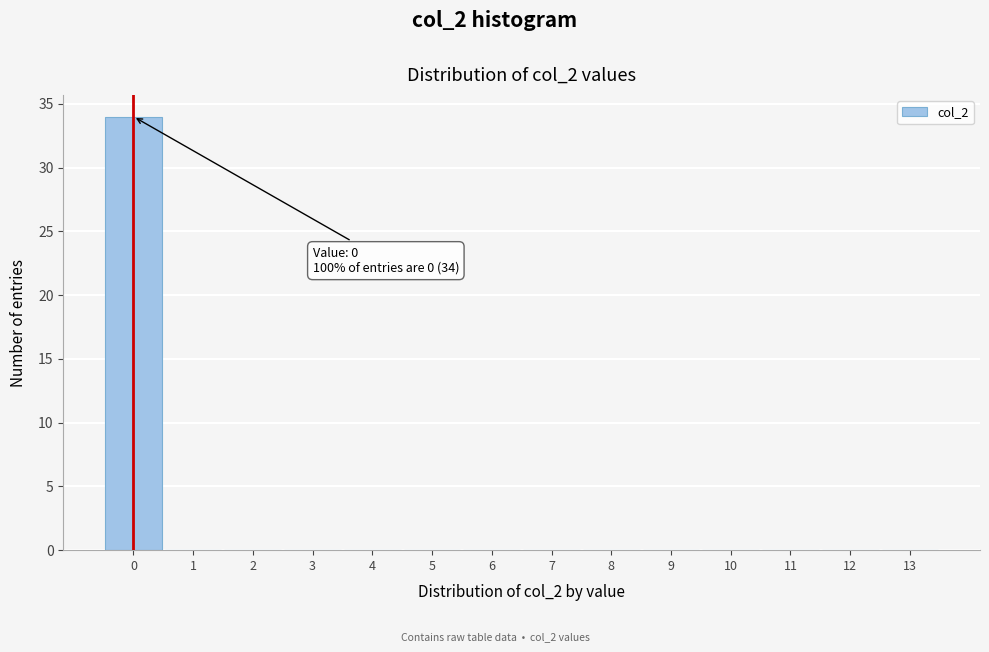

Which range on the x-axis has the tallest bar?

-0.5 to 0.5